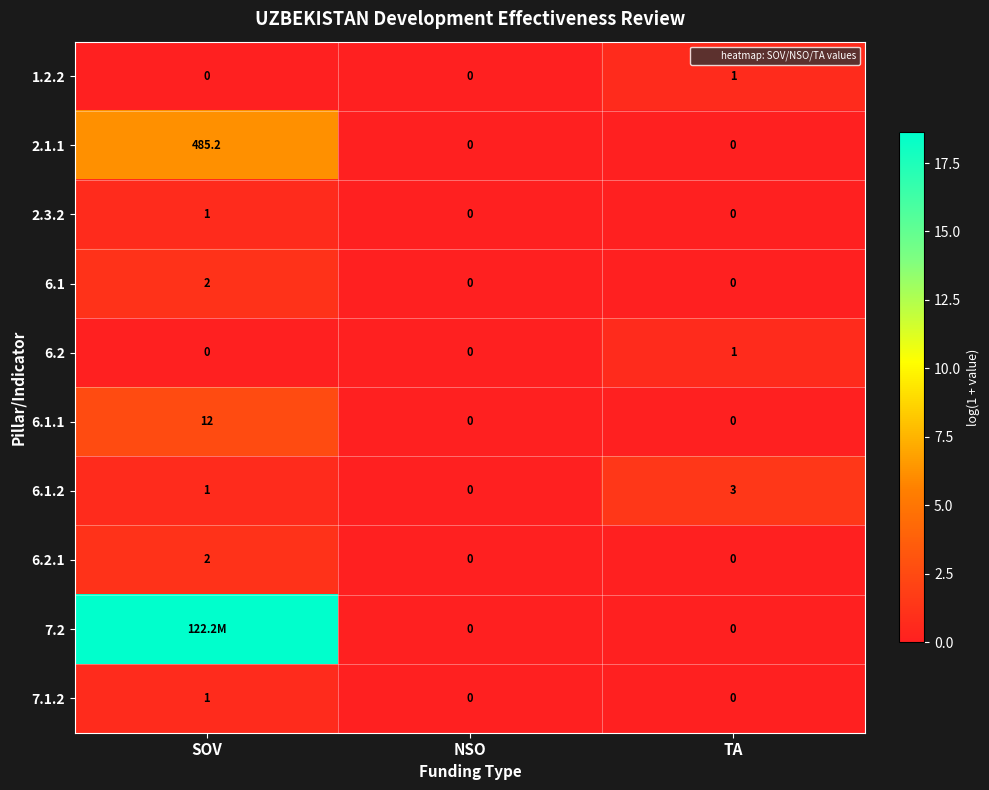

The value of 2.1.1 at SOV is 6.2. True or false?

True